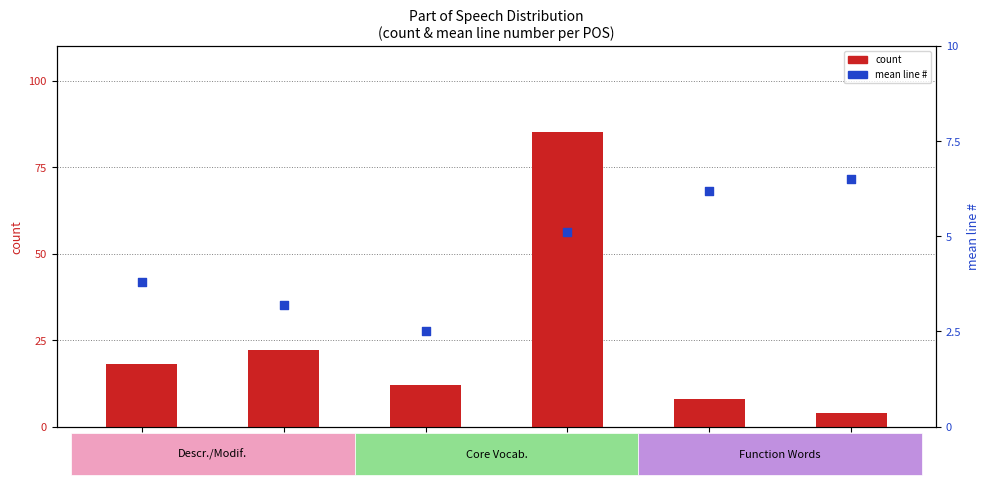

Which series contains the lowest Y value?

mean line #